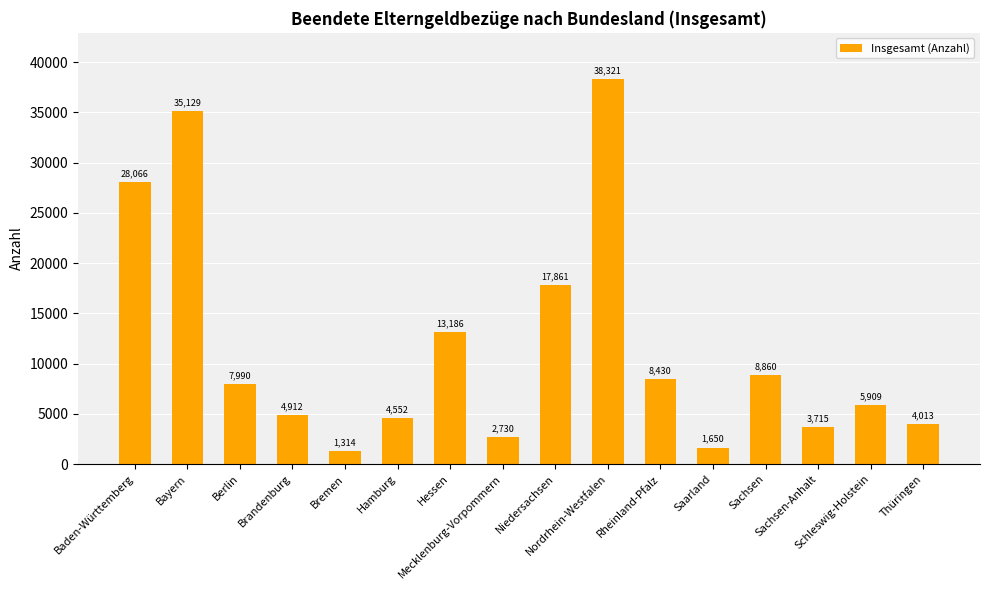

What is the label of the 10th bar from the left?

Nordrhein-Westfalen